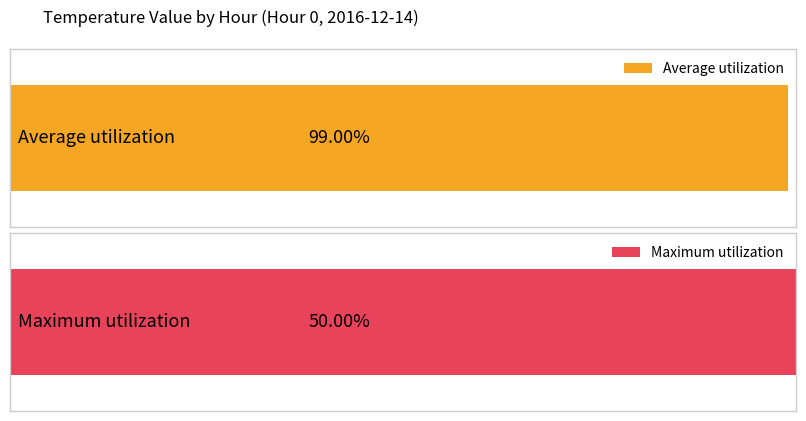

What are all the series names shown in the legend?

Average utilization, Maximum utilization